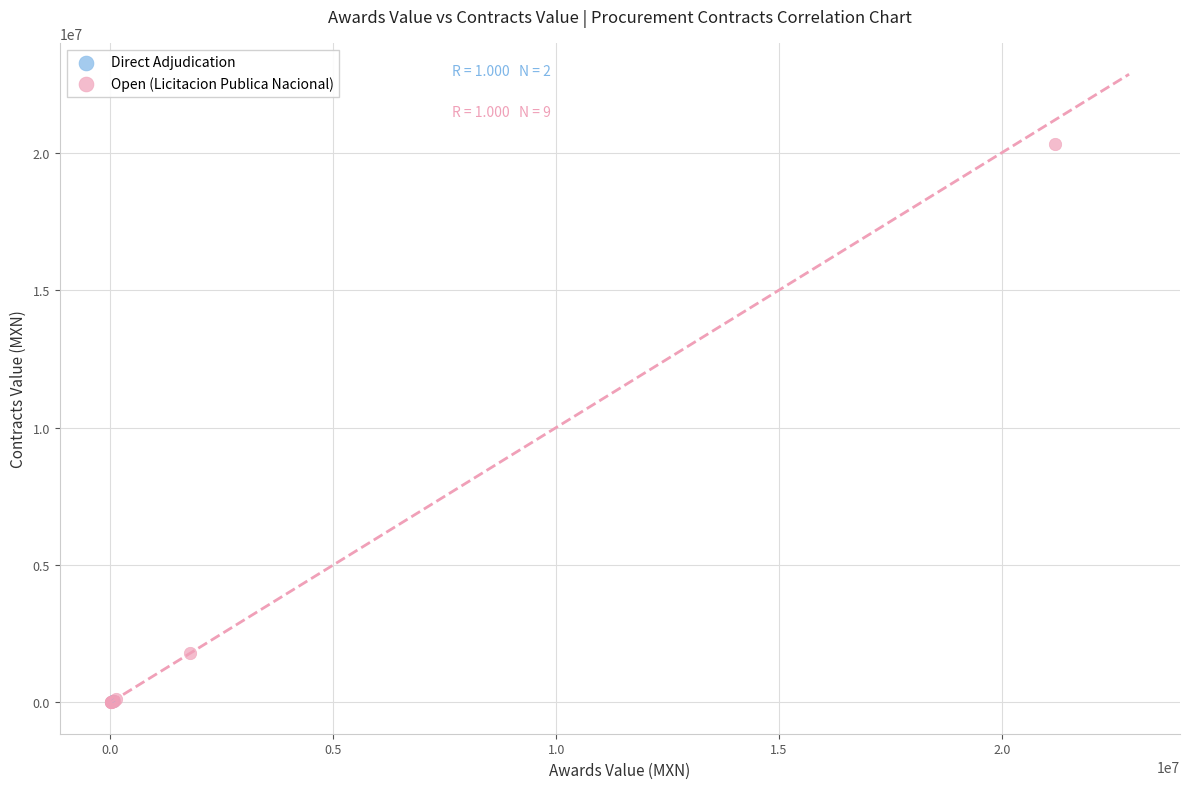

Which series reaches the maximum Y coordinate?

Open (Licitacion Publica Nacional)